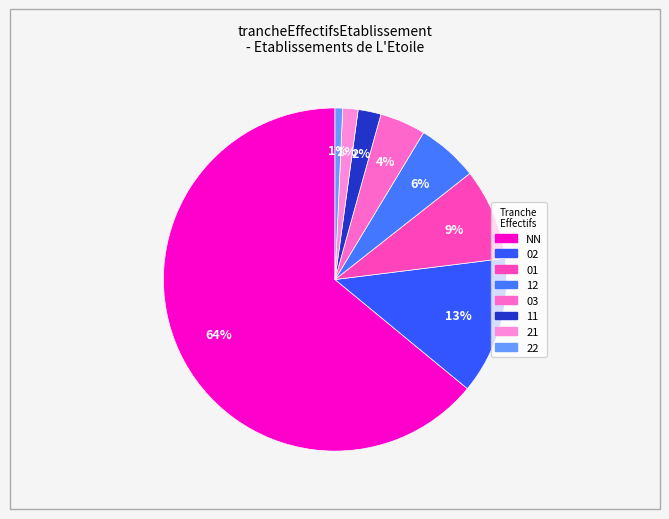

To the nearest percent, what percentage of the pie is 03?

4%